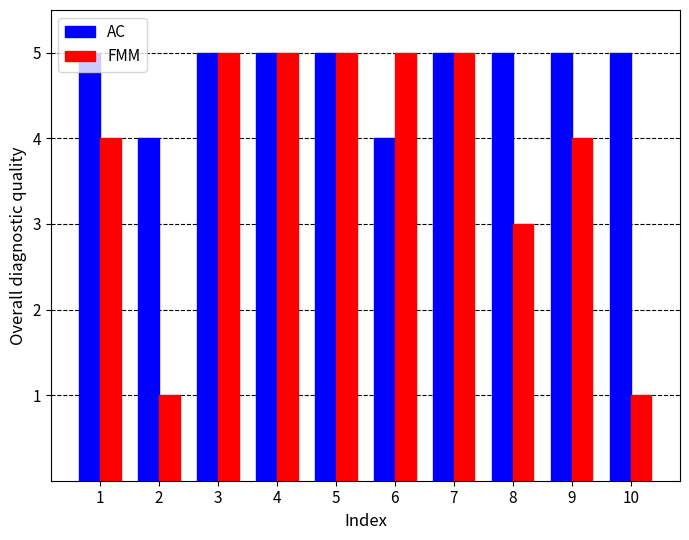

Between 2 and 8, which series saw the biggest shift?

FMM